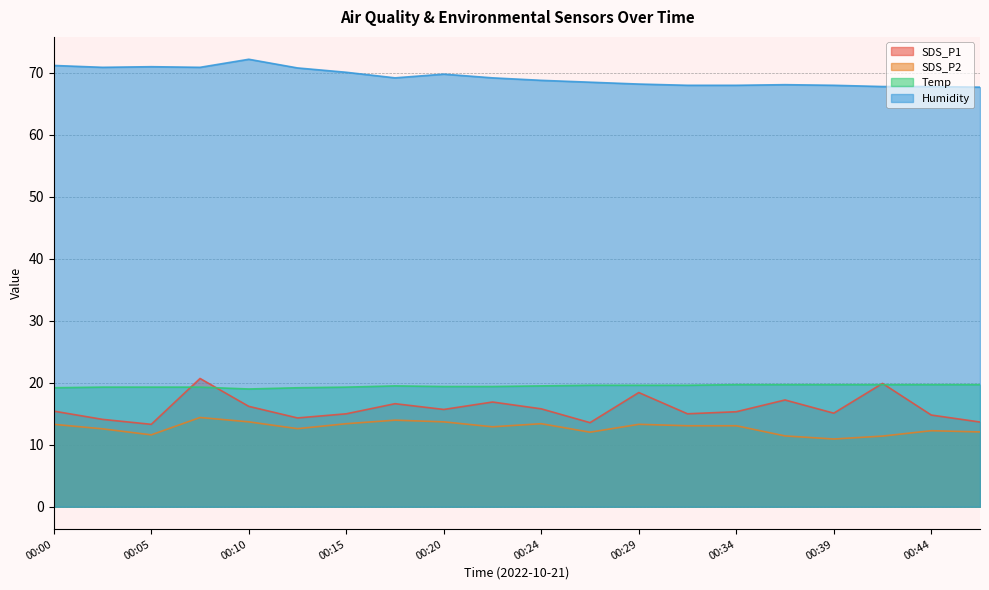

Which series changed the most between 00:05 and 00:15?

SDS_P2